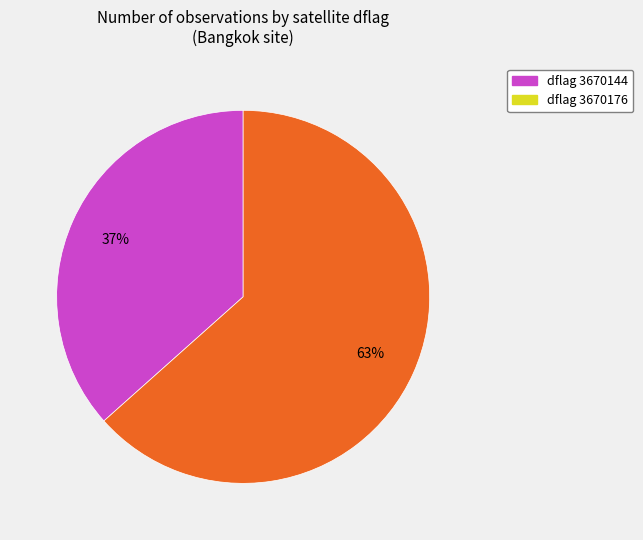

How many slices are in this pie chart?

2